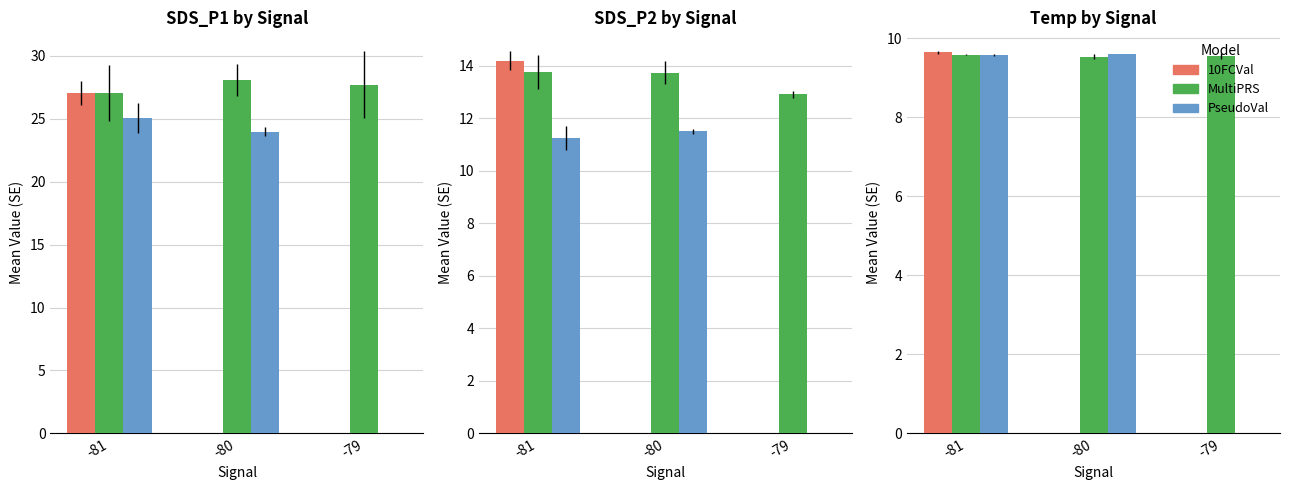

Which label corresponds to the smallest value in the chart?

-80